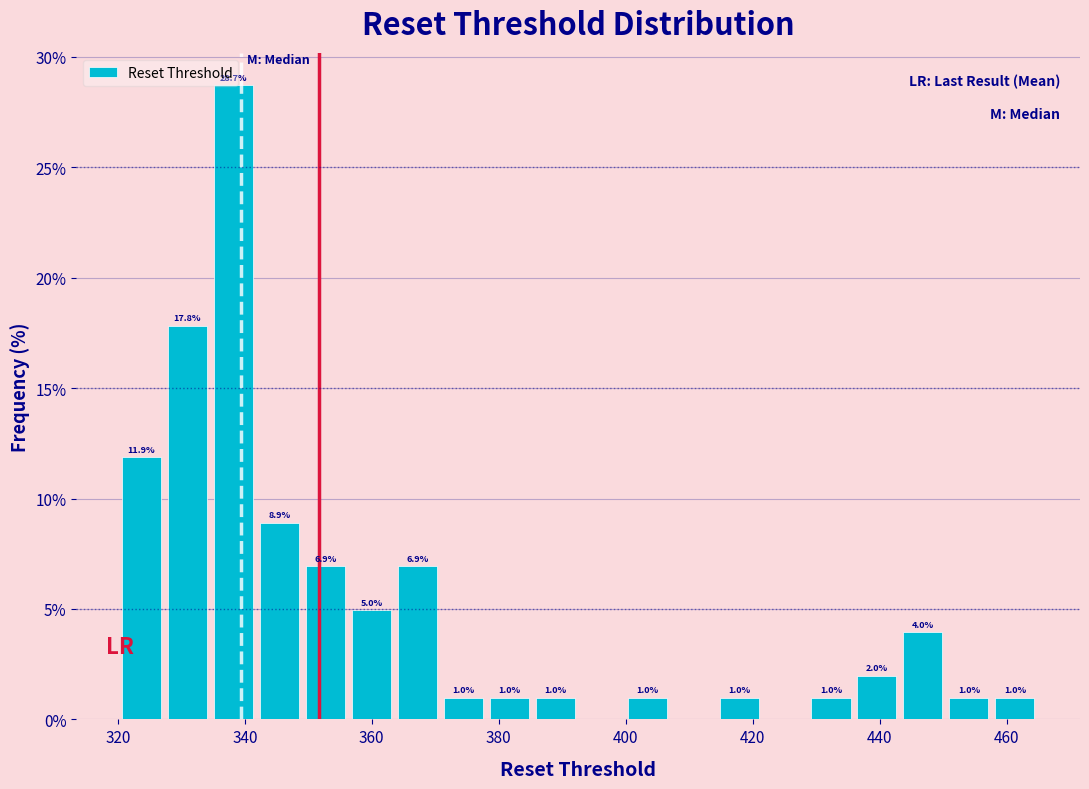

Read against the x-axis, roughly where is the centre of the tallest bar?

338